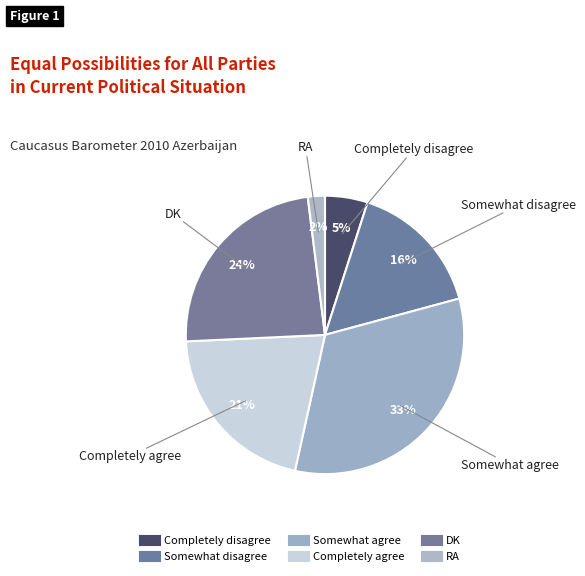

Count the number of slices in the pie.

6